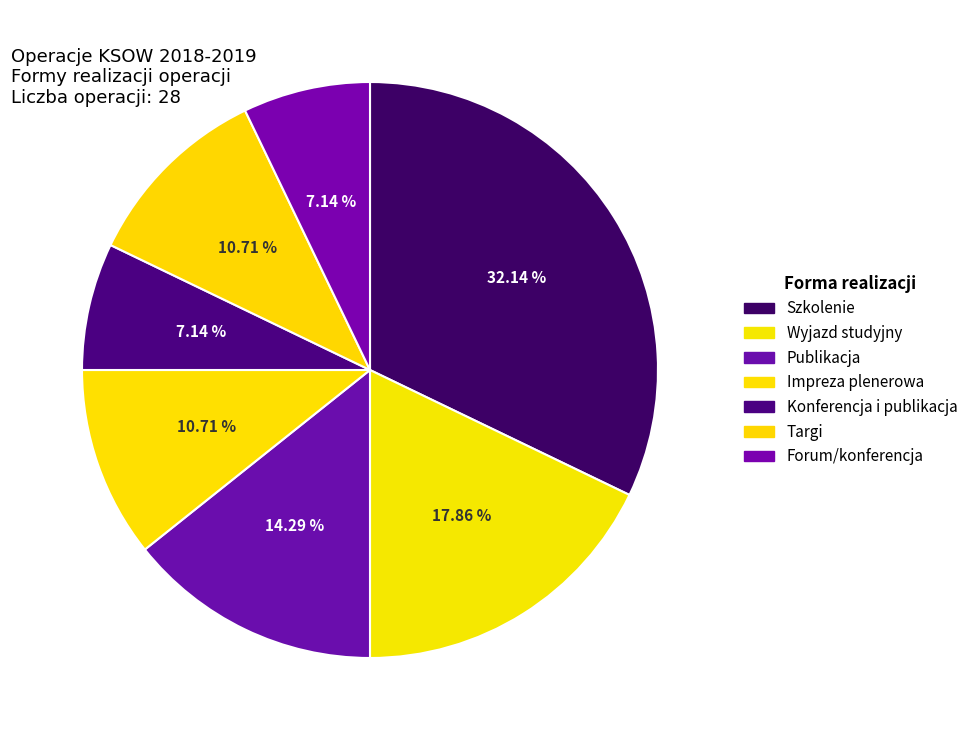

True or false: Wyjazd studyjny accounts for 10% of the total.

False